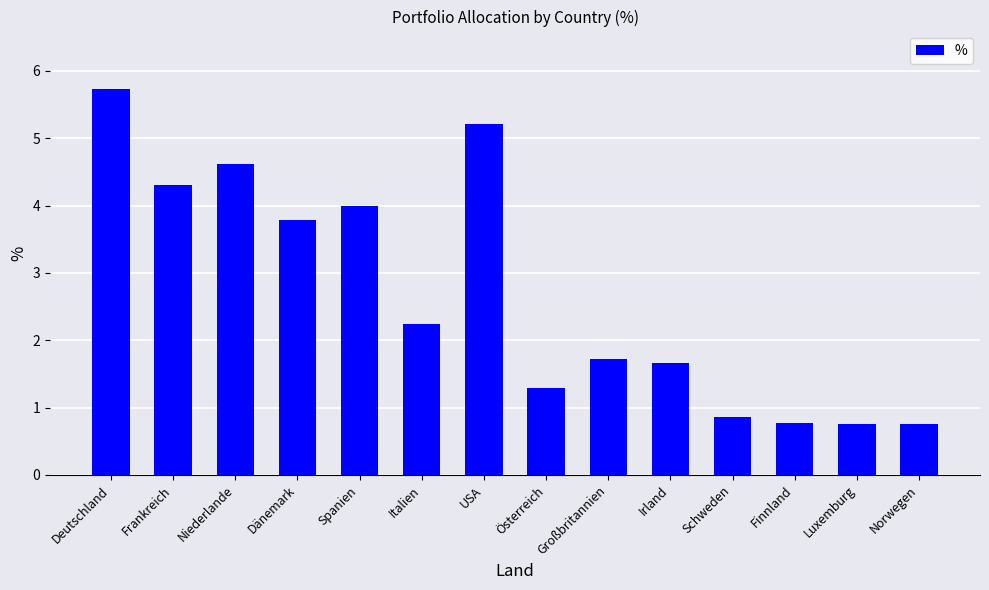

What position from the left is Italien?

6